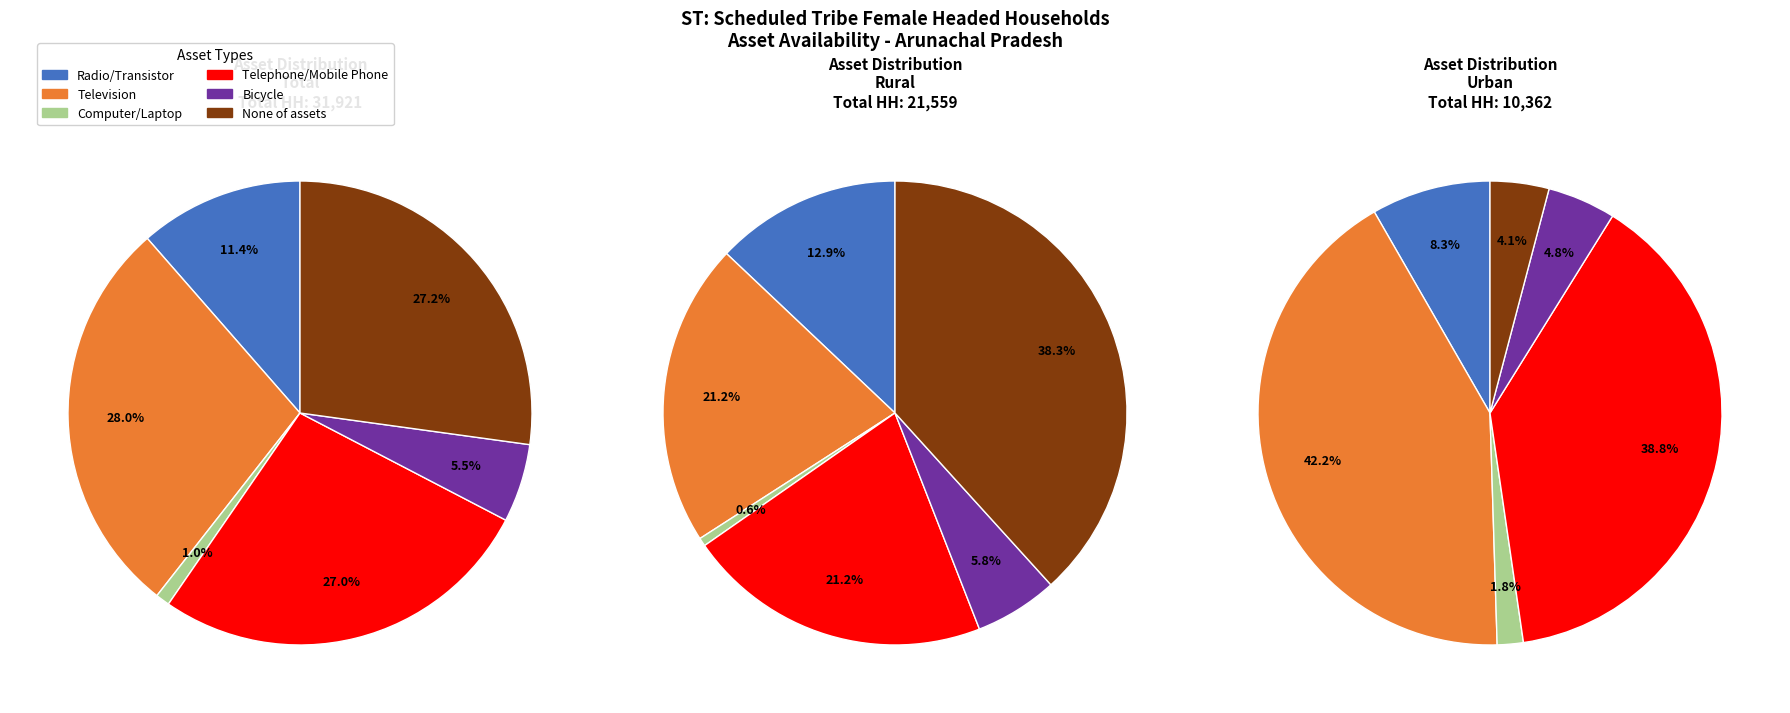

Does Urban represent more than half of the total?

No